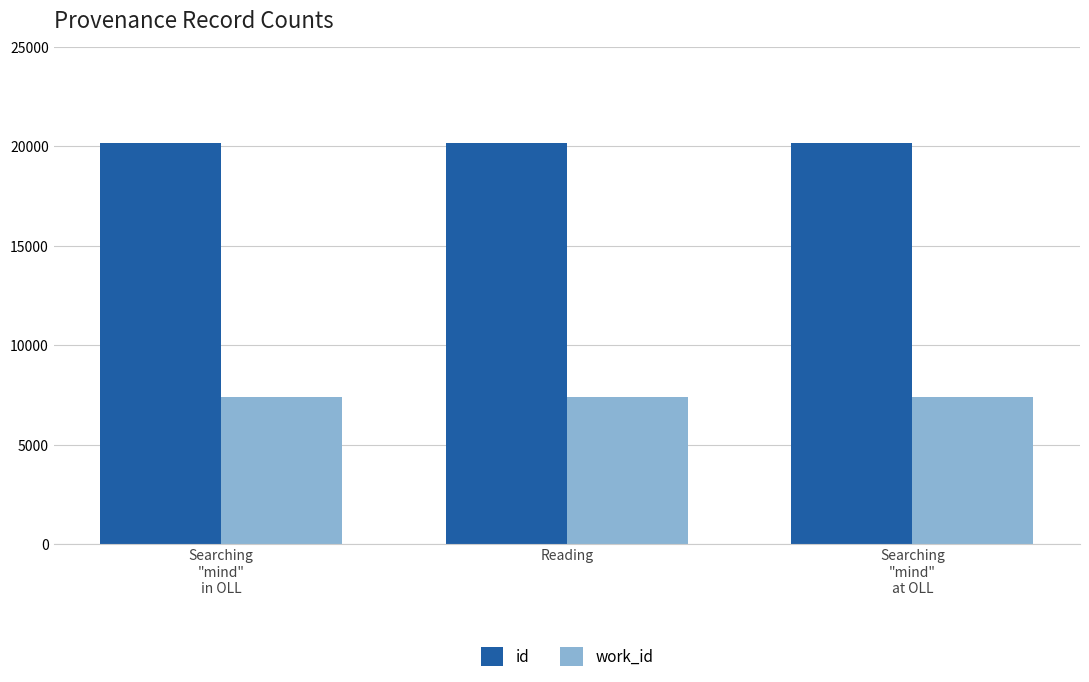

What is the lowest value of the work_id series?

7389